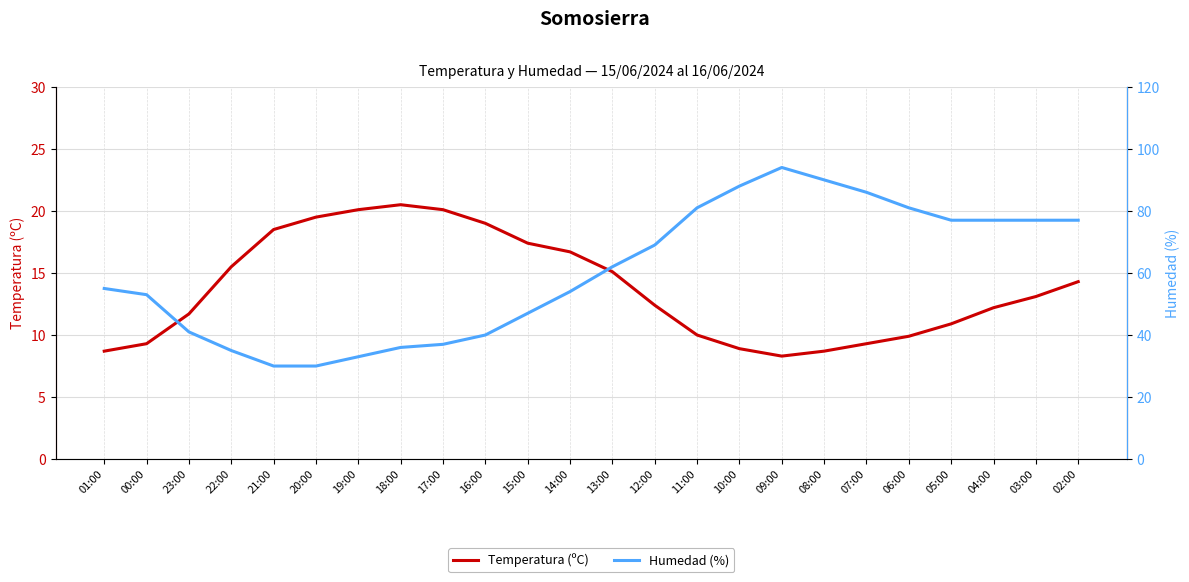

How many data points in Humedad (%) are above 62?

11